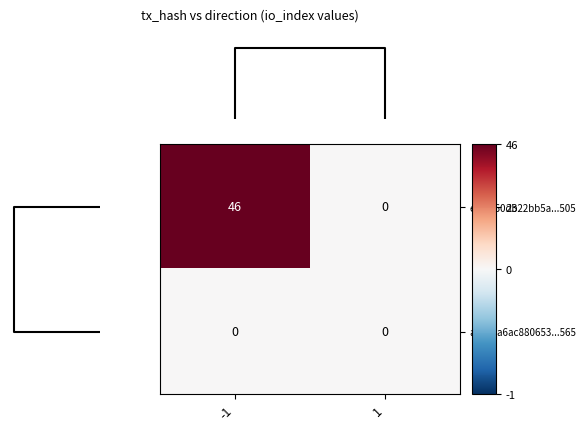

Reading left to right, list all the values displayed in this chart.

ef8b860db22bb5a...505: 46	0
abc8ba6ac880653...565: 0	0